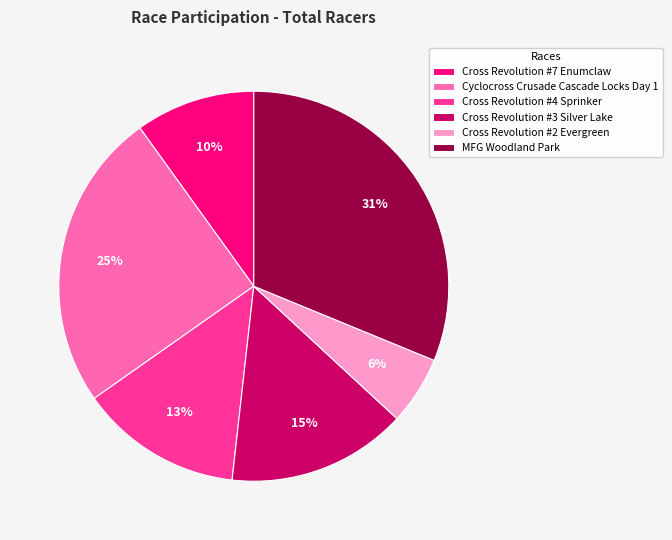

Do Cross Revolution #2 Evergreen and MFG Woodland Park together represent more than half of the pie?

No